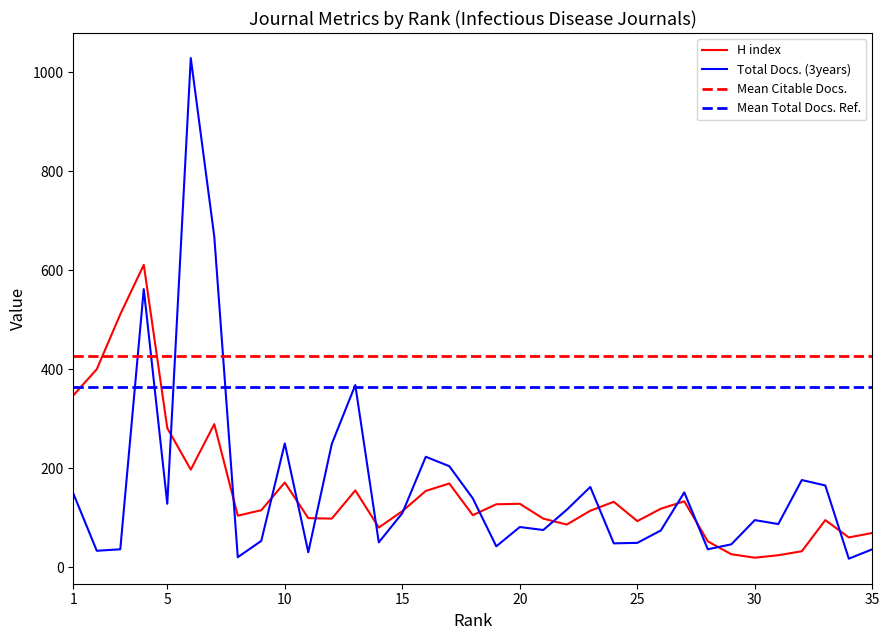

Which series has the largest total across all categories?

Total Docs. (3years)